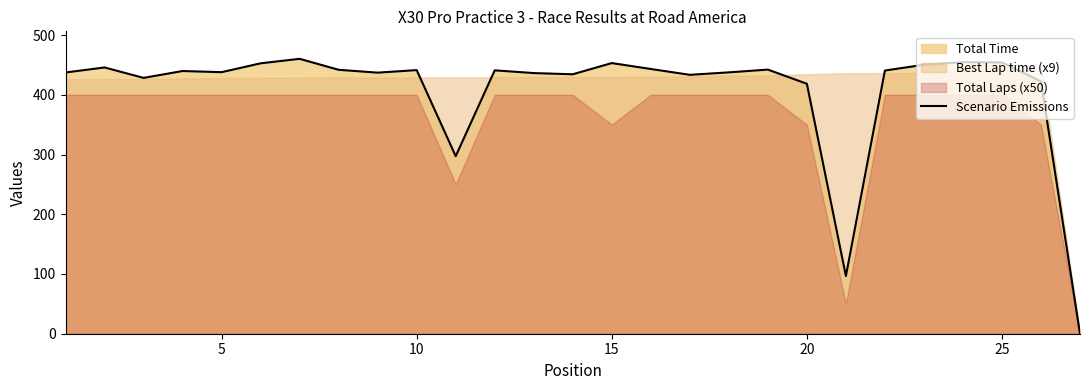

Reading right to left, list all the values displayed in this chart.

0.0	422.3	454.1	454.7	450.3	440.6	96.6	418.4	442.2	437.5	433.4	443.2	453.1	434.3	436.3	440.9	297.2	441.3	437.1	441.8	460.2	452.7	437.9	439.8	428.3	445.7	437.3